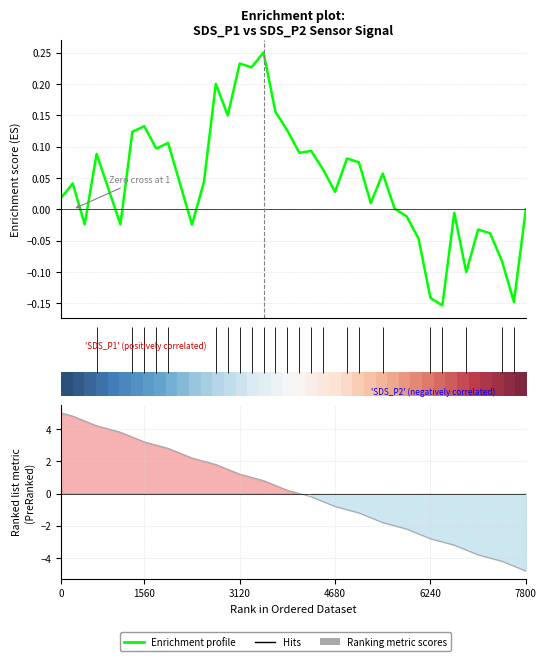

At how many categories does at least one series exceed -1?

40